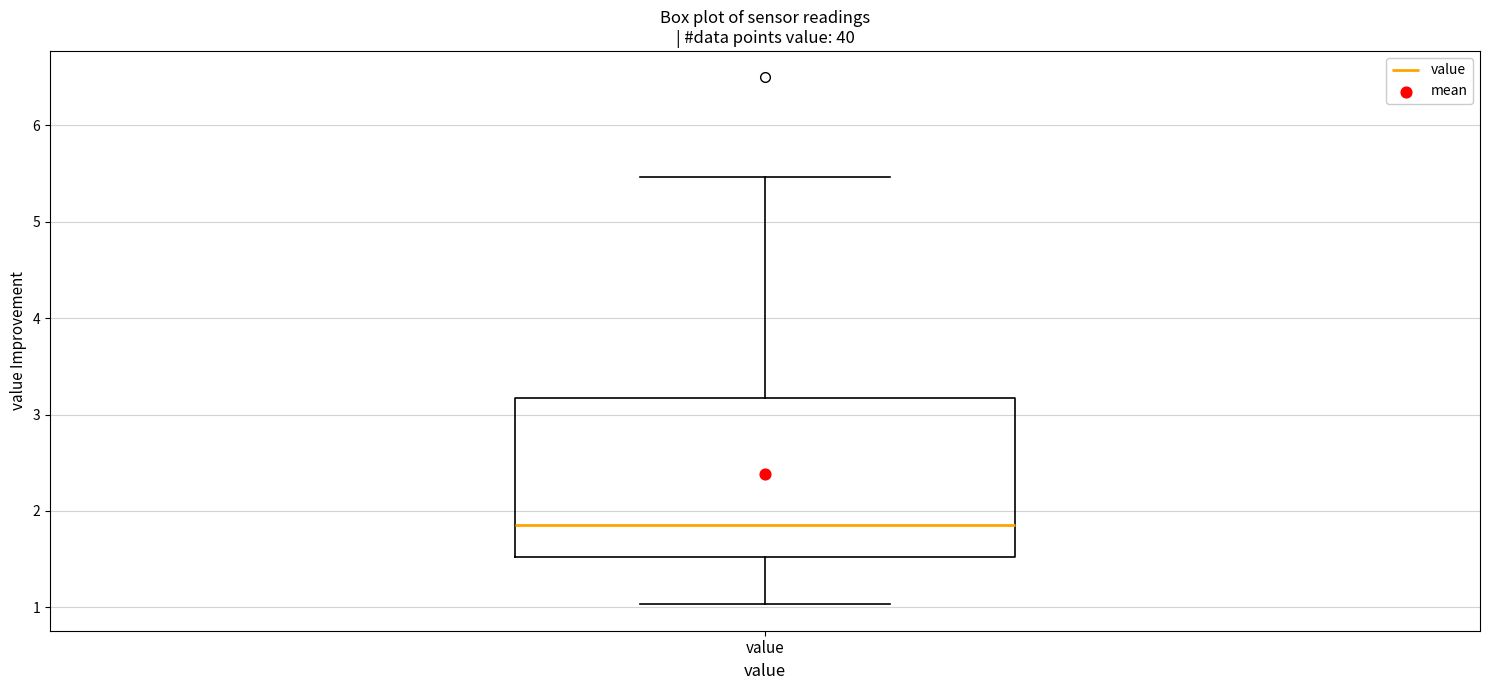

Transcribe this box plot: give where the median line is, the range the box spans, and where the two whiskers end, as read against the y-axis. The values are not printed on the chart, so give them approximately, as read against the axis.

median 1.9, box 1.5 to 3.2, whiskers 1.0 to 5.5